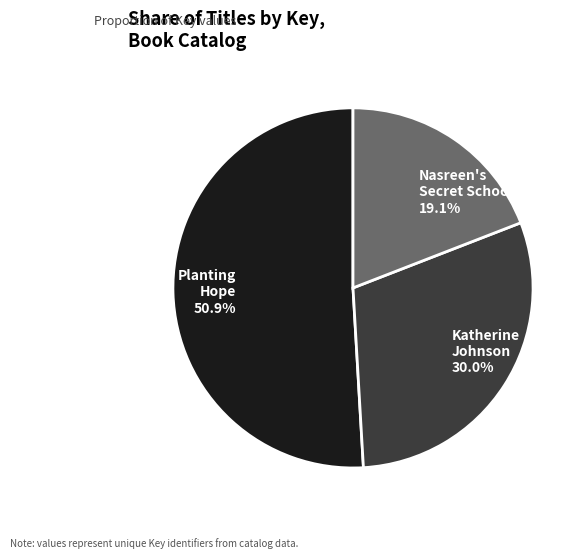

Does any single category account for the majority?

Yes